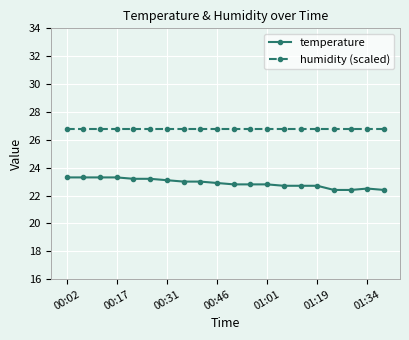

What is the sum of all humidity (scaled) values?

536.0